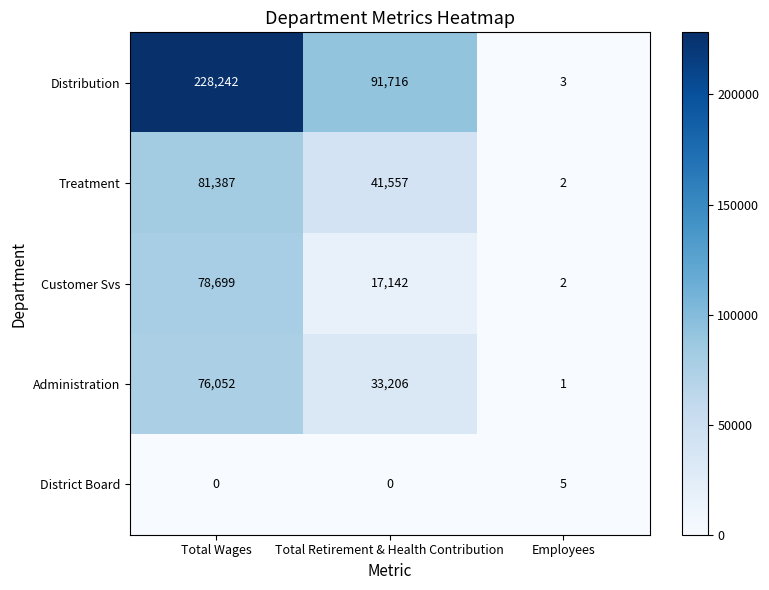

Which series has the largest range (max minus min)?

Distribution